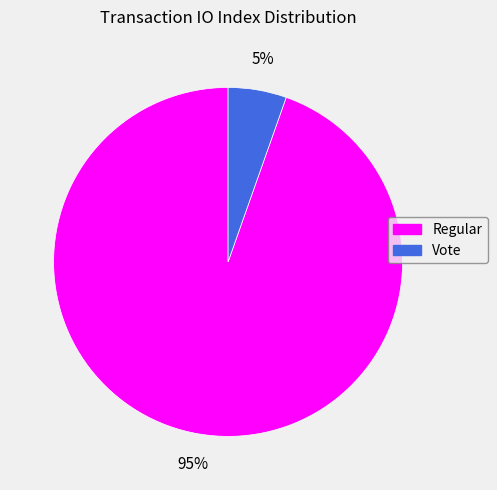

To the nearest percent, what is the average slice percentage?

50%